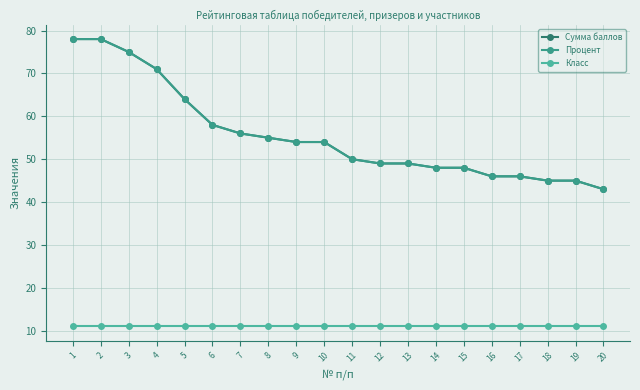

Is this an area chart (filled region under the line)?

No